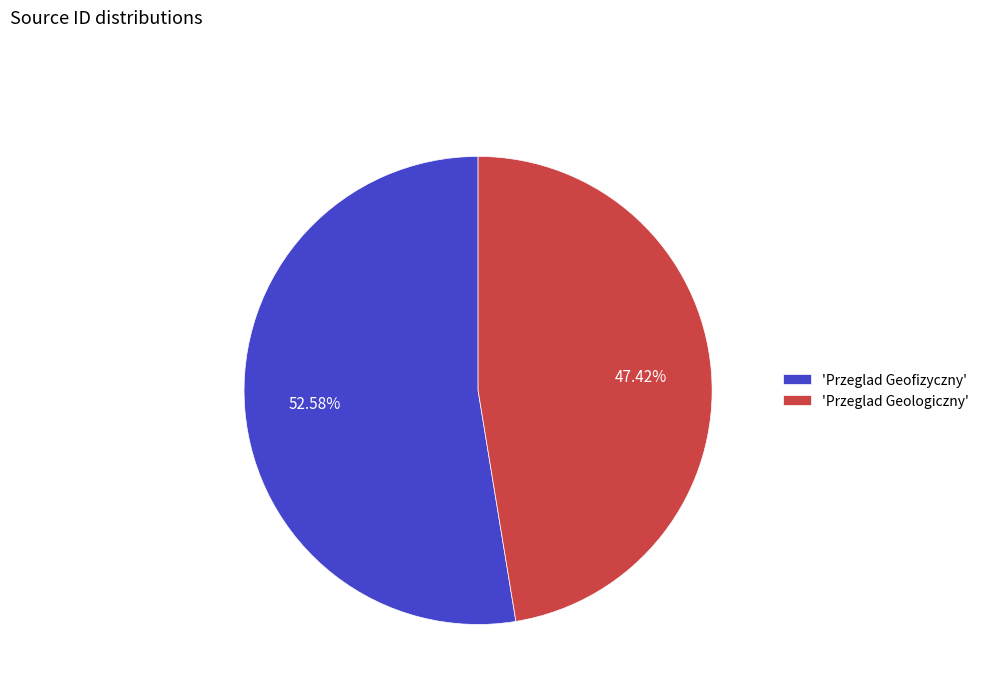

Combined, do 'Przeglad Geofizyczny' and 'Przeglad Geologiczny' account for over 50%?

Yes